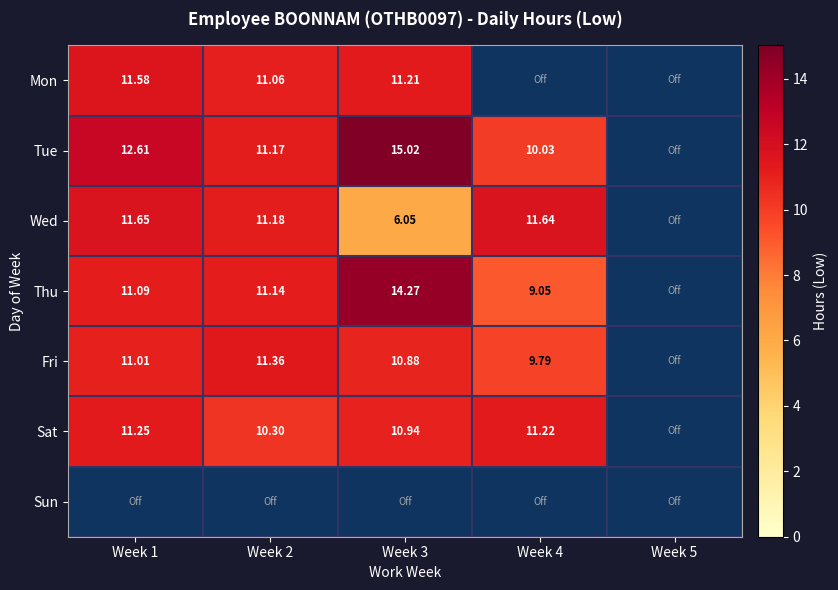

List the series in order of their peak value, lowest first.

Sat, Fri, Mon, Wed, Thu, Tue, Sun